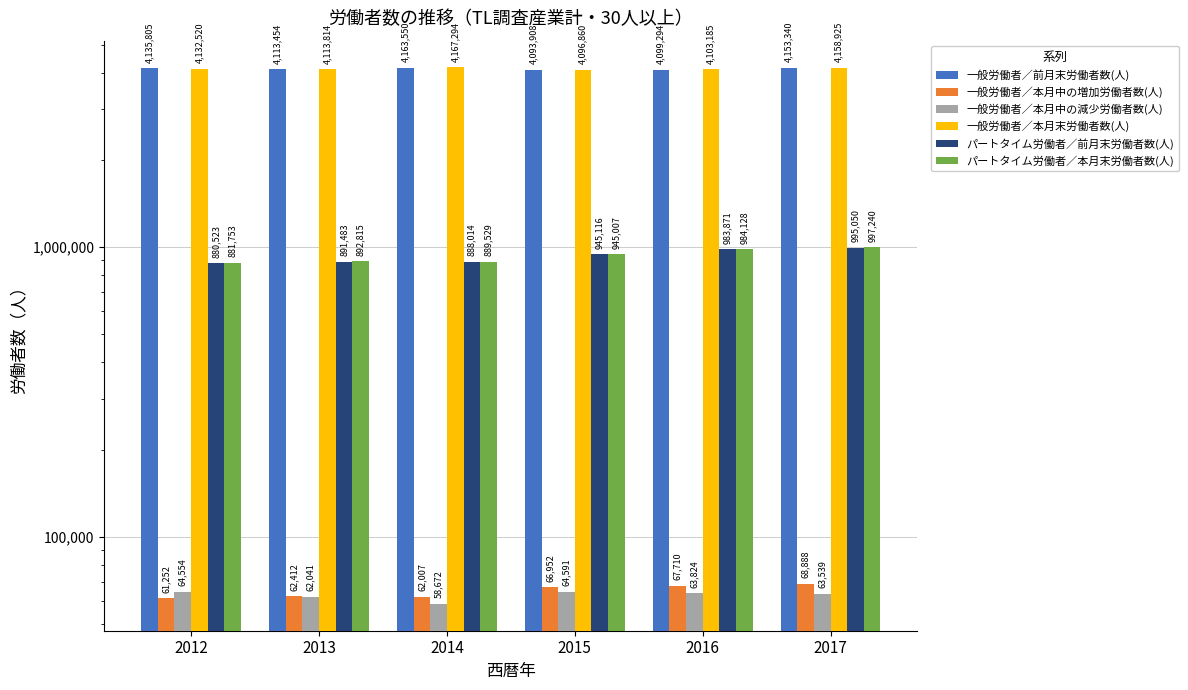

How many data points in パートタイム労働者／前月末労働者数(人) are less than 945116?

3